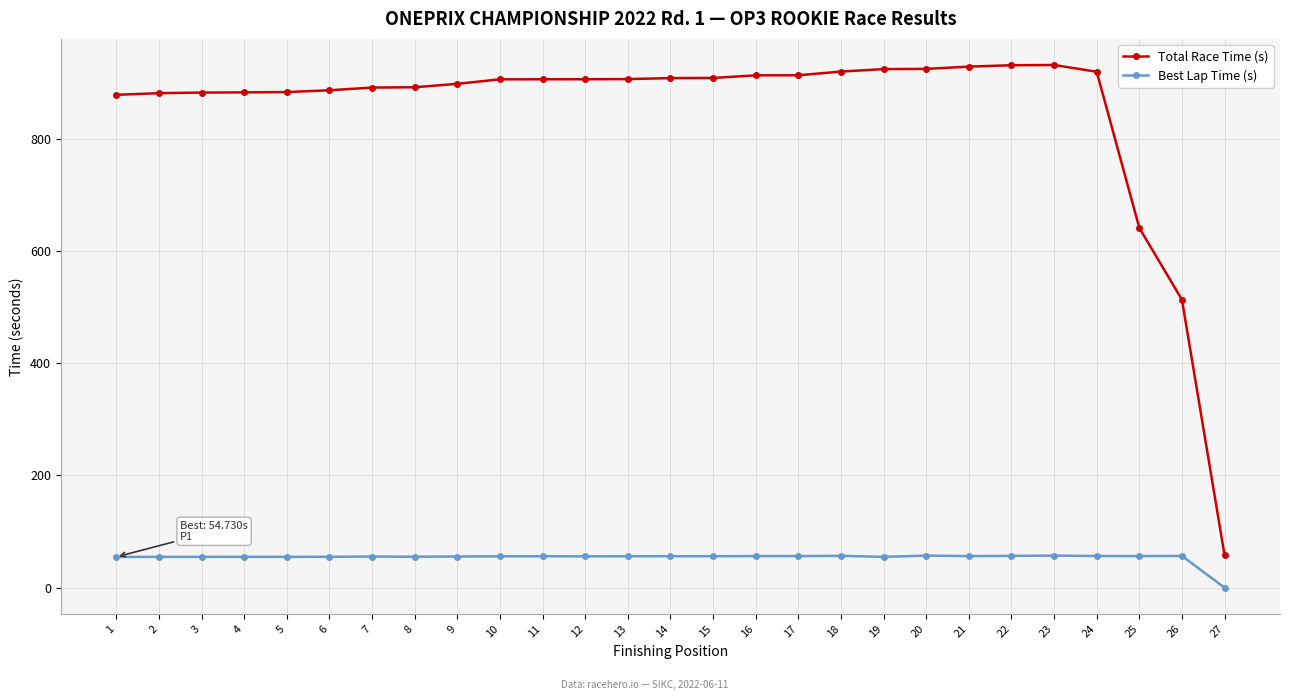

At how many categories does at least one series exceed 656?

24